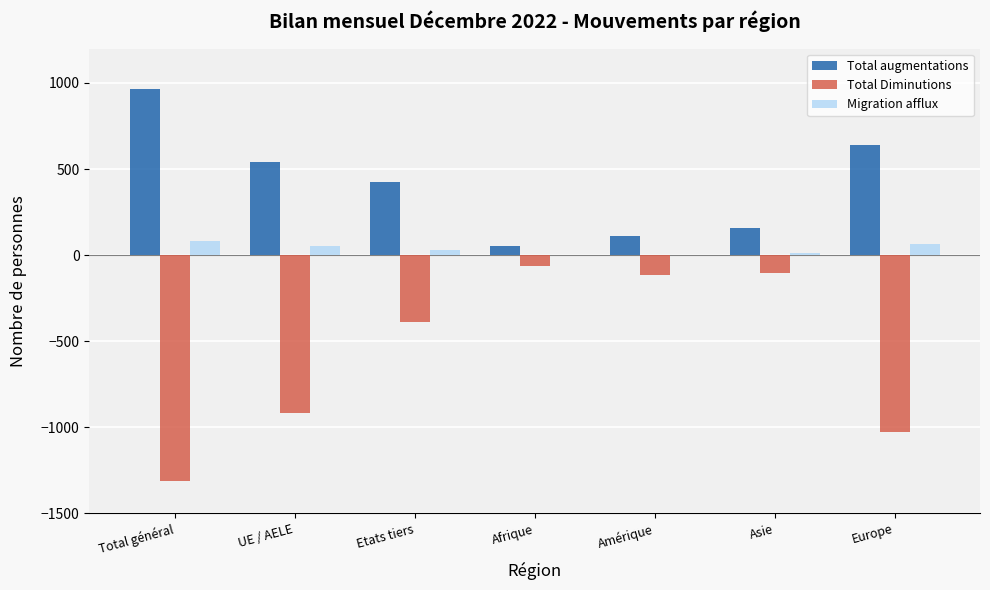

What is the sum of the Total augmentations values at Afrique and Amérique?

163